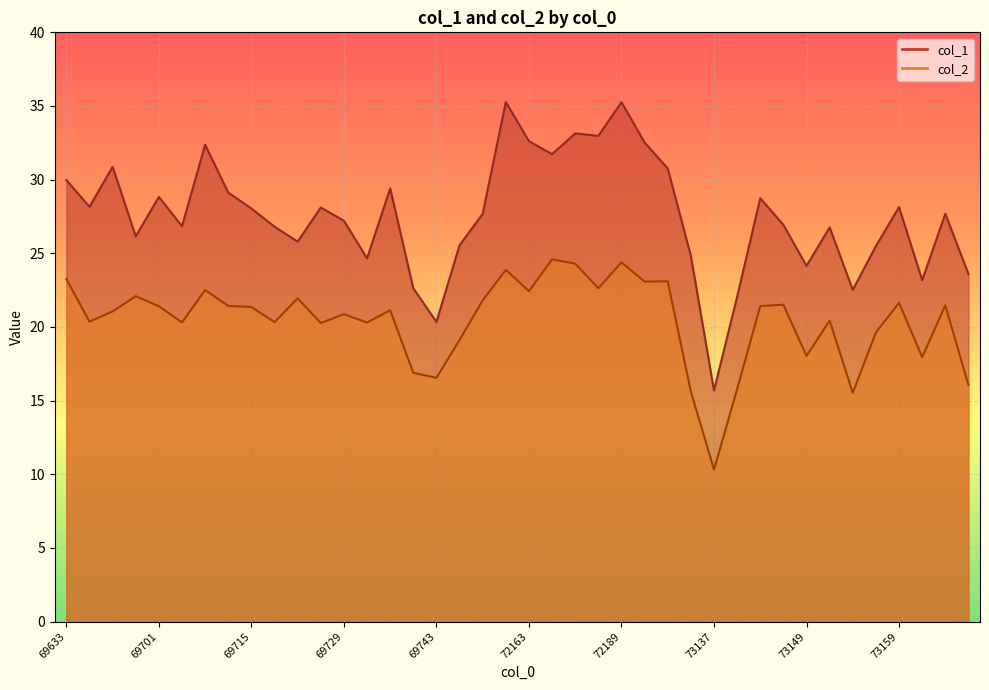

What is the difference between the maximum and minimum values in the col_2 series?

14.3